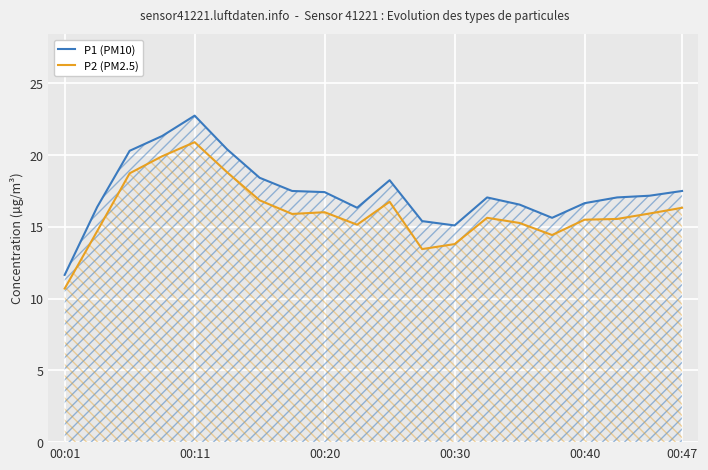

What is the difference between the maximum and minimum values in the P2 (PM2.5) series?

10.2